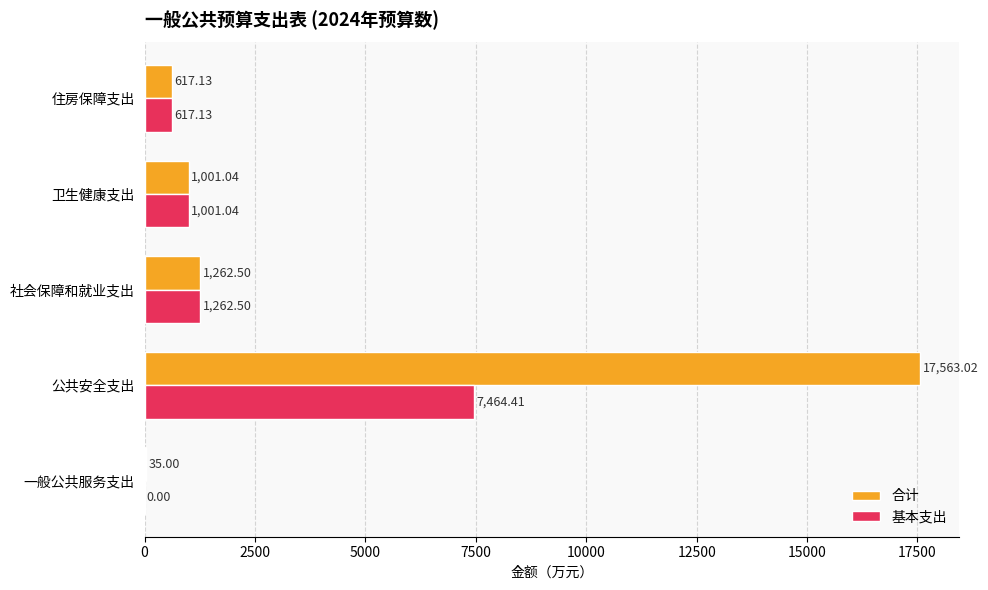

Which series changed the most between 公共安全支出 and 卫生健康支出?

合计